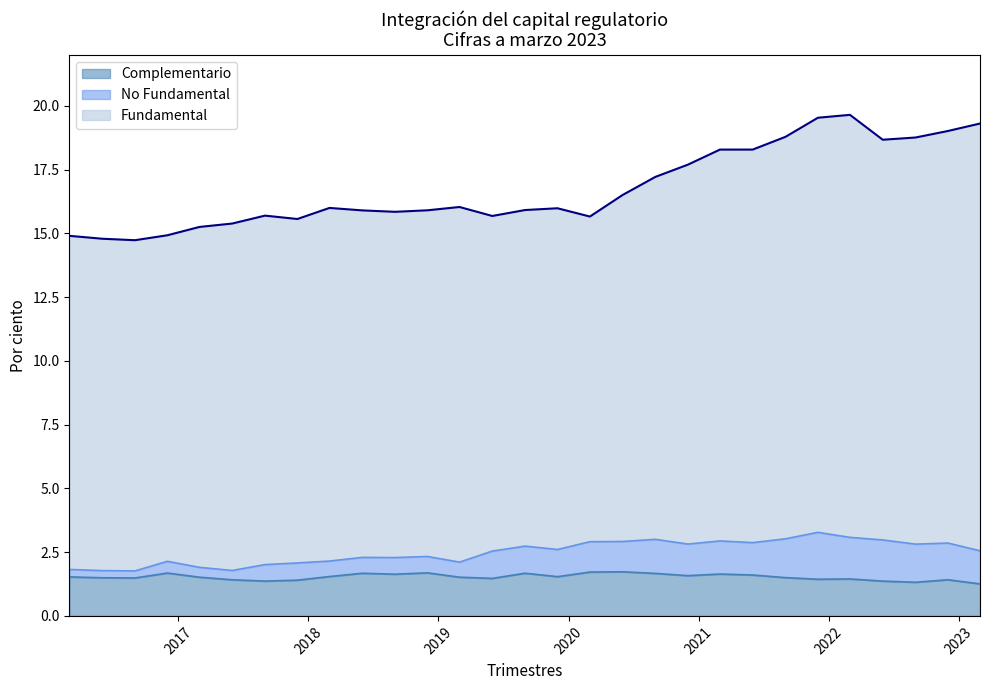

What is the label of the 24th point from the left?

2021-12-01